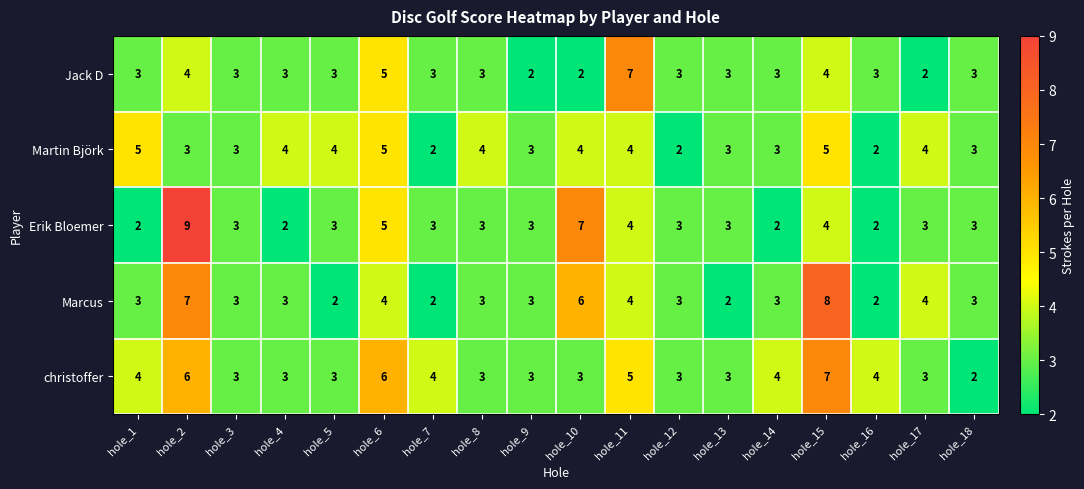

What is the minimum value shown in the chart?

2